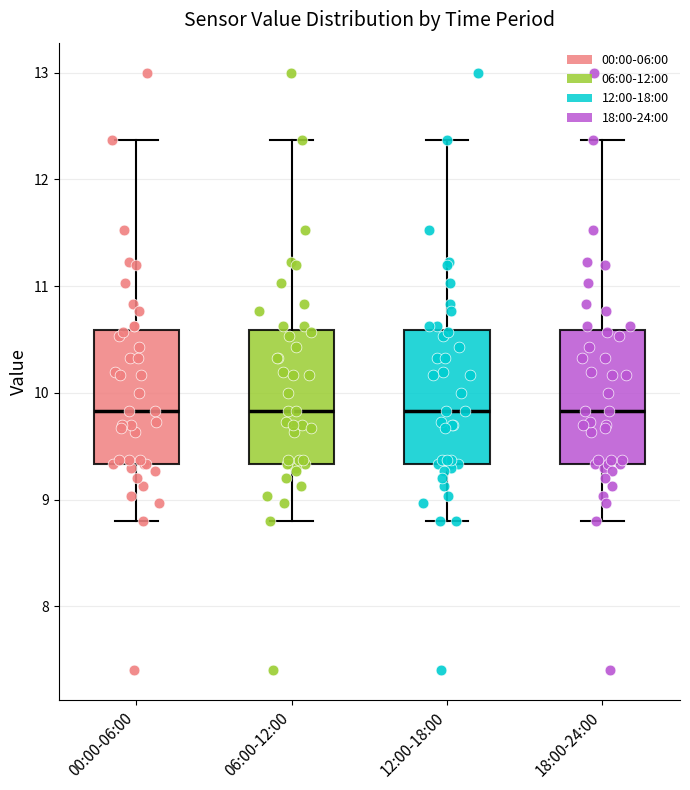

Reading left to right, transcribe this box plot: for each box, give where its median line is, the range the box spans, and where its two whiskers end, as read against the y-axis. The values are not printed on the chart, so give them approximately, as read against the axis.

00:00-06:00: median 9.8, box 9.3 to 10.6, whiskers 8.8 to 12.4
06:00-12:00: median 9.8, box 9.3 to 10.6, whiskers 8.8 to 12.4
12:00-18:00: median 9.8, box 9.3 to 10.6, whiskers 8.8 to 12.4
18:00-24:00: median 9.8, box 9.3 to 10.6, whiskers 8.8 to 12.4